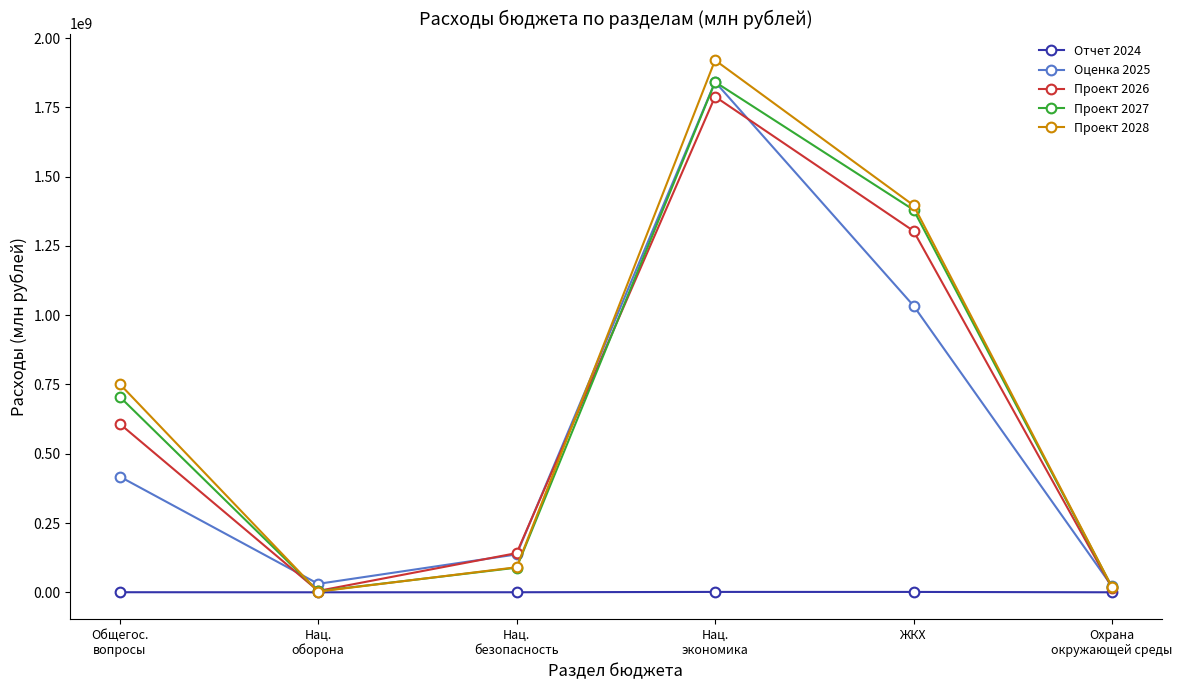

What is the sum of the Проект 2027 values at Охрана
окружающей среды and Нац.
оборона?

22615380.8